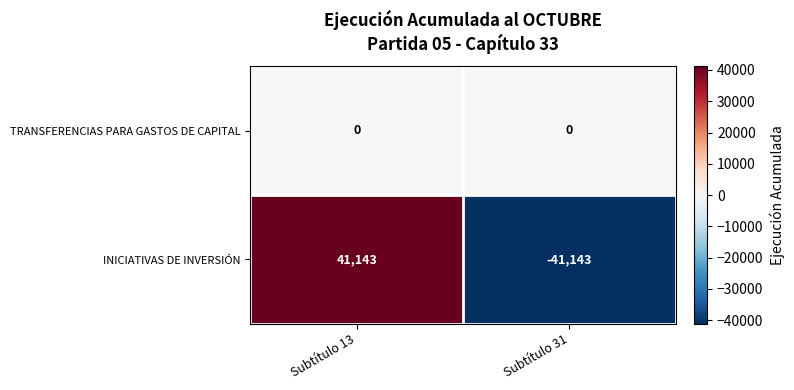

Which series changed the most between Subtítulo 13 and Subtítulo 31?

INICIATIVAS DE INVERSIÓN